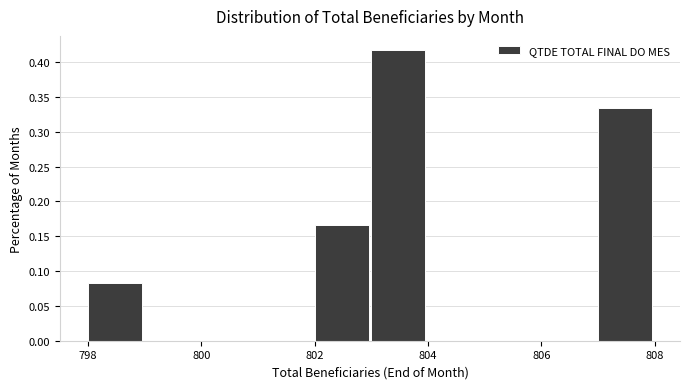

What is the height of the bar covering 803 to 804 on the x-axis? The values are not printed on the chart, so give them approximately, as read against the axis.

0.415